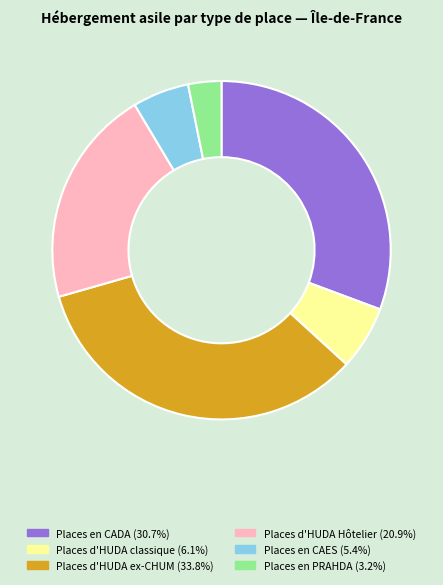

Is there any slice that represents more than half of the pie?

No